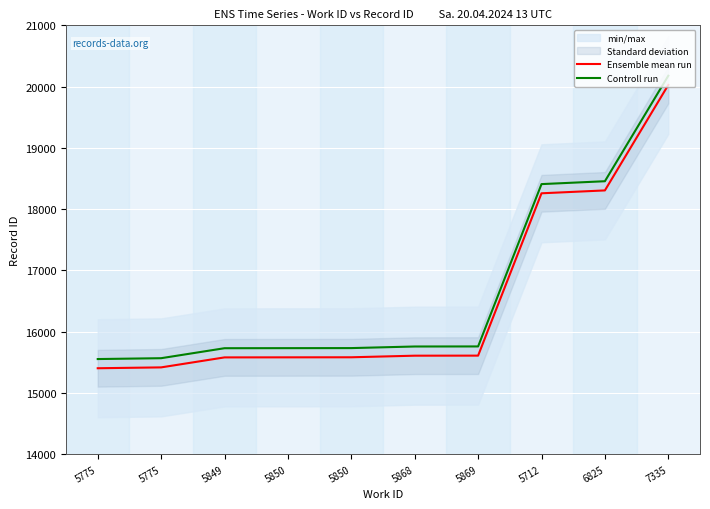

What are all the series names shown in the legend?

Ensemble mean run, Controll run